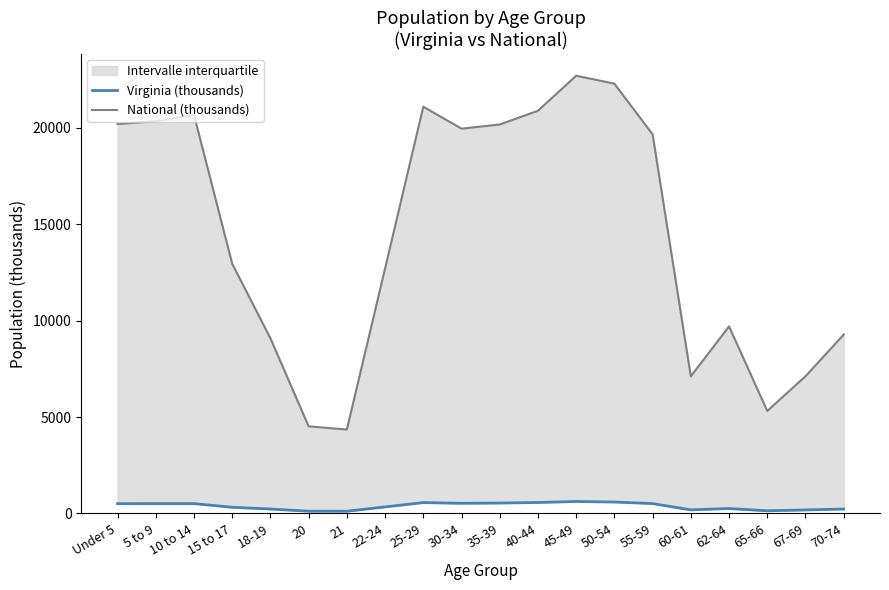

What is the minimum value for National (thousands)?

4354.3